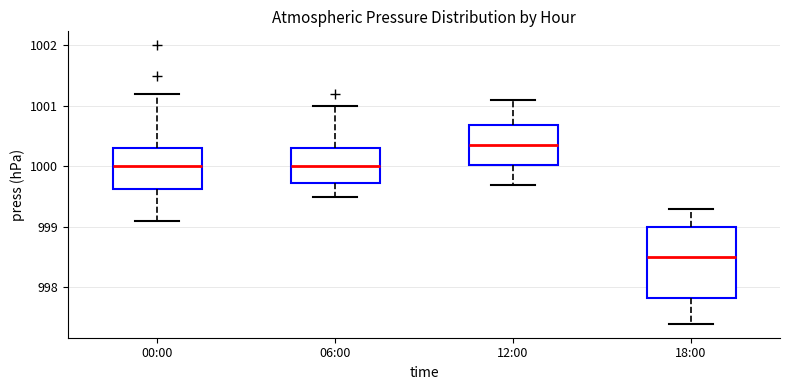

Reading left to right, read every box against the y-axis: the position of its median line, the range the box covers, and the ends of its whiskers. The values are not printed on the chart, so give them approximately, as read against the axis.

00:00: median 1000.0, box 999.6 to 1000.3, whiskers 999.1 to 1001.2
06:00: median 1000.0, box 999.7 to 1000.3, whiskers 999.5 to 1001.0
12:00: median 1000.4, box 1000.0 to 1000.7, whiskers 999.7 to 1001.1
18:00: median 998.5, box 997.8 to 999.0, whiskers 997.4 to 999.3